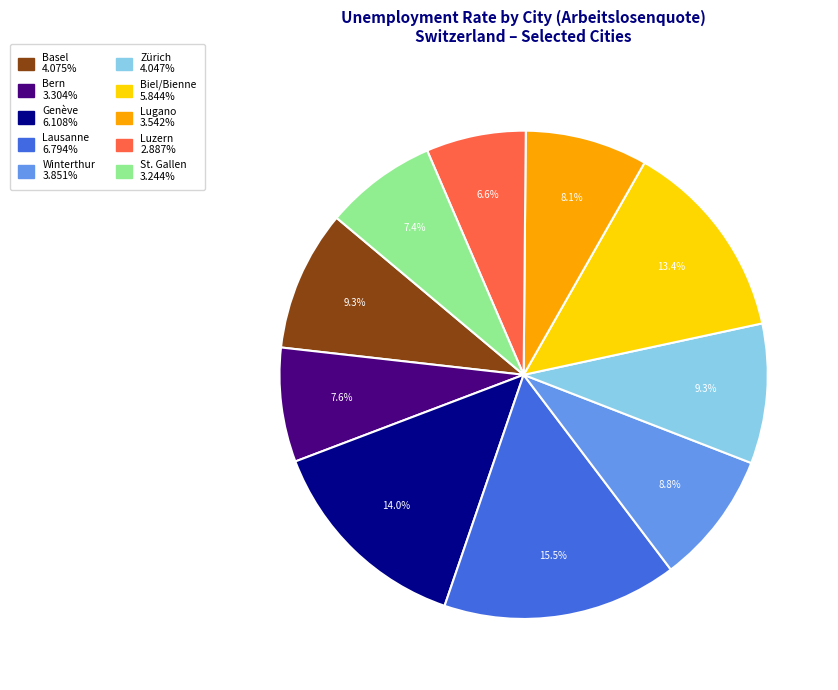

True or false: Winterthur accounts for 17% of the total.

False